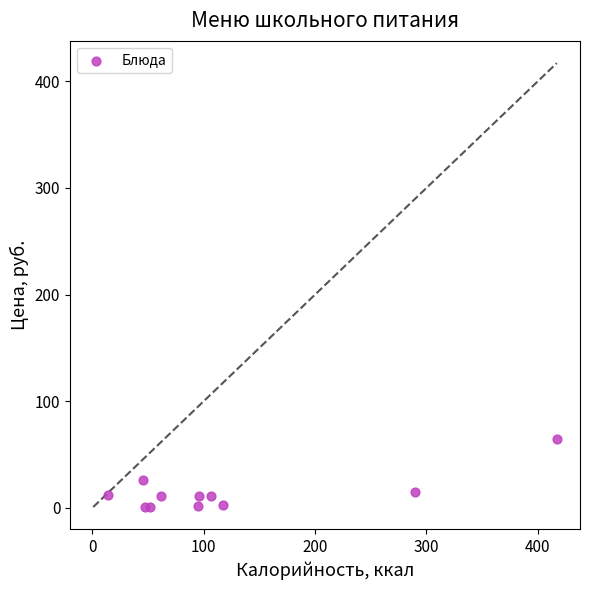

What Y value in the scatter plot is closest to 32?

26.3